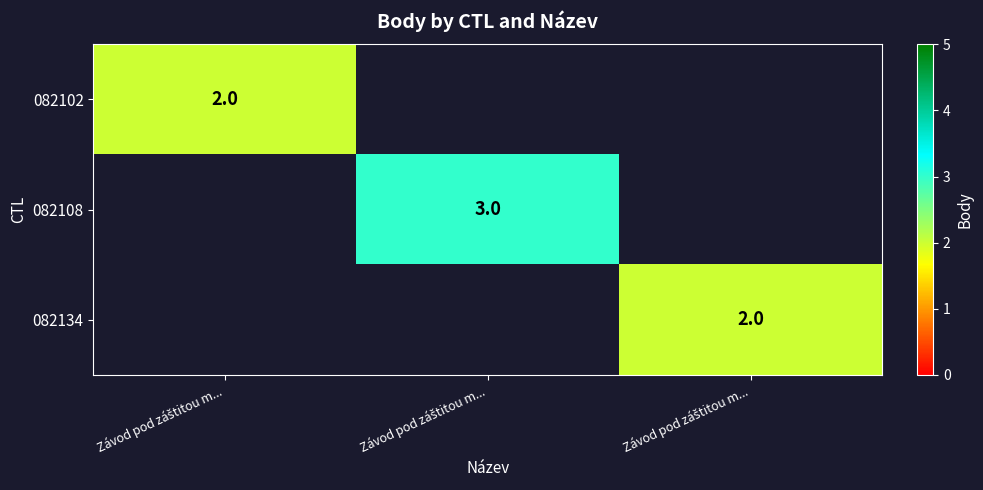

List the labels in order of 082134 value, smallest first.

Závod pod záštitou m..., Závod pod záštitou m..., Závod pod záštitou m...